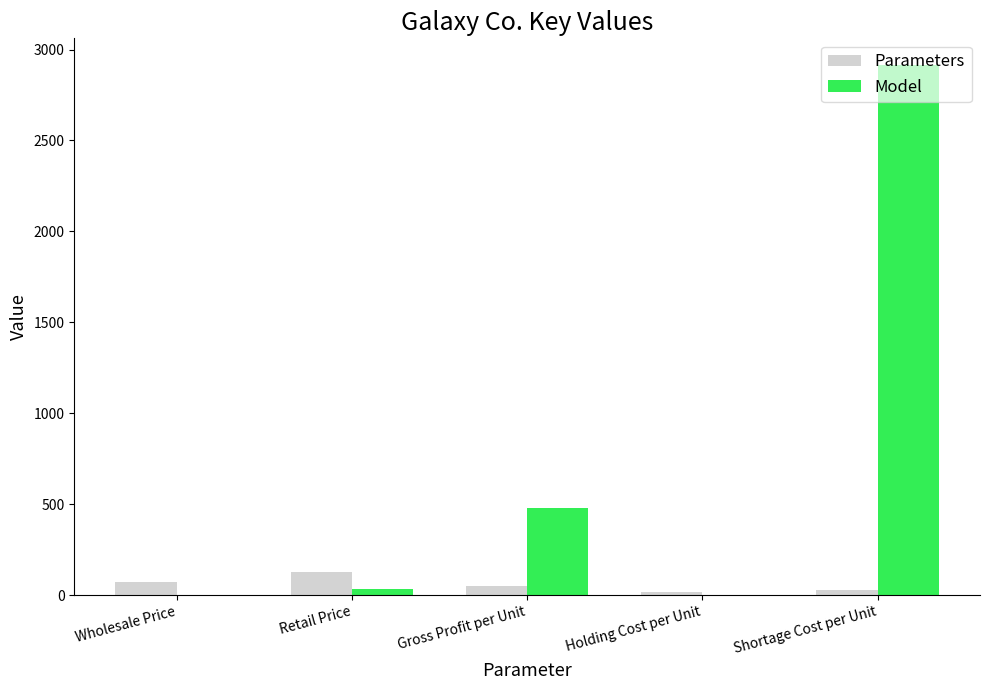

At which category does the chart reach its peak across all series?

Shortage Cost per Unit